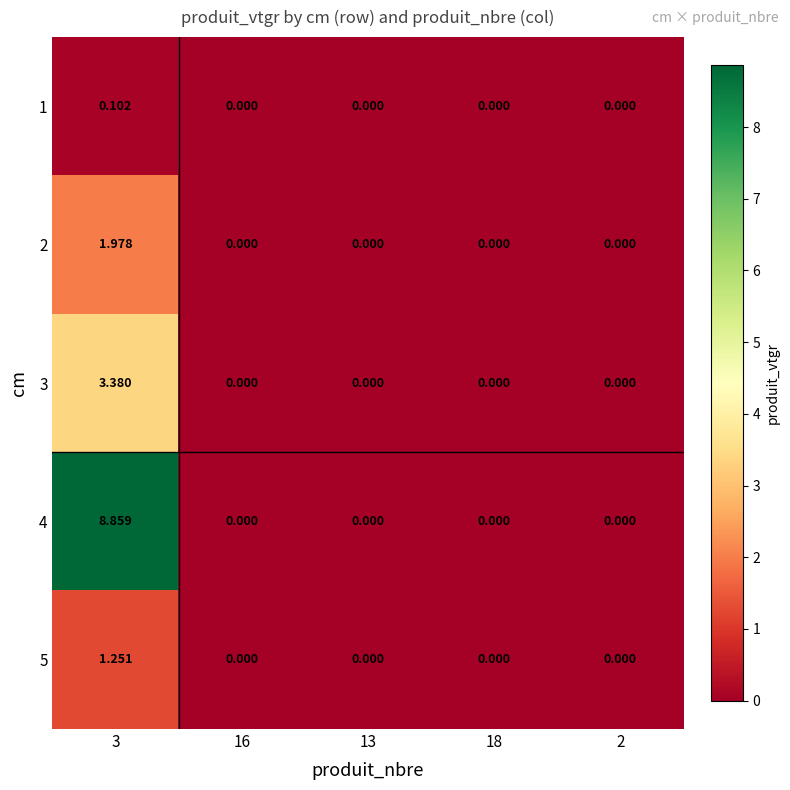

At which category does the chart reach its peak across all series?

3